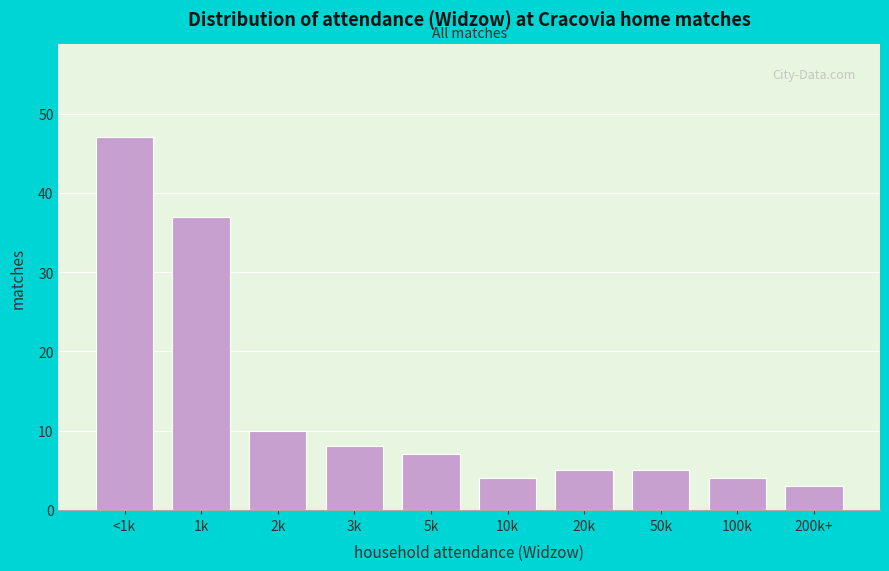

Reading left to right, extract all data points from this chart.

<1k=47	1k=37	2k=10	3k=8	5k=7	10k=4	20k=5	50k=5	100k=4	200k+=3